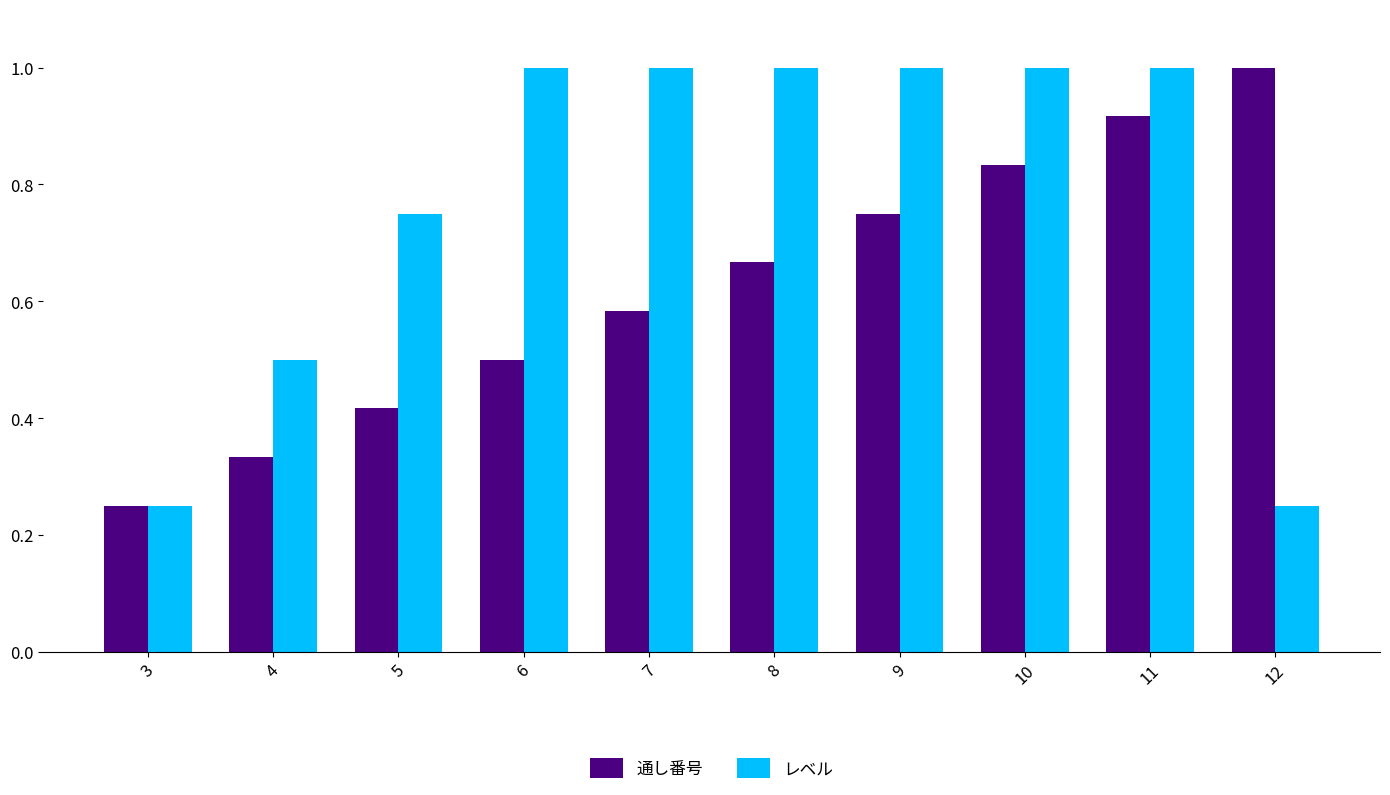

Is it true that レベル equals 0.5 at 4?

True